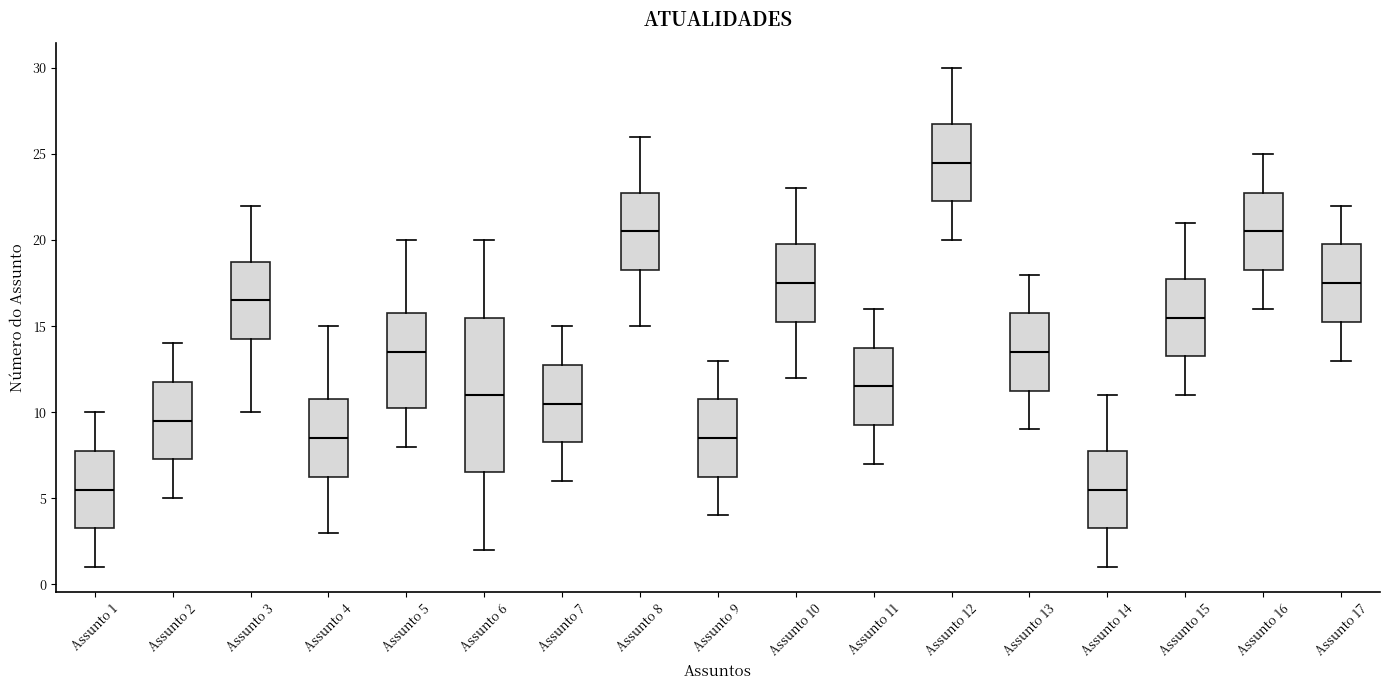

Which box's median line is the highest?

Assunto 12